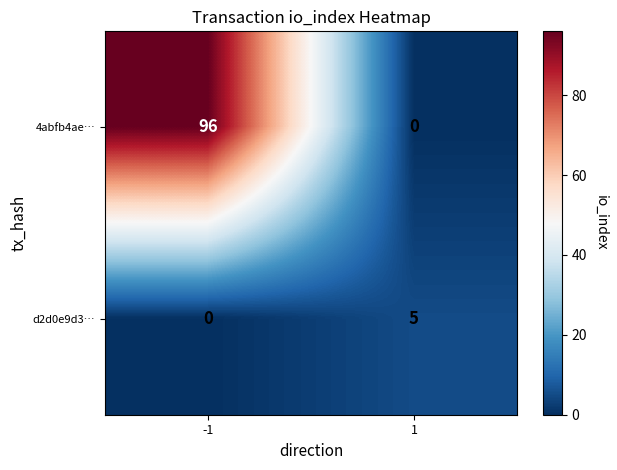

True or false: d2d0e9d3… has a value of -3 at -1.

False